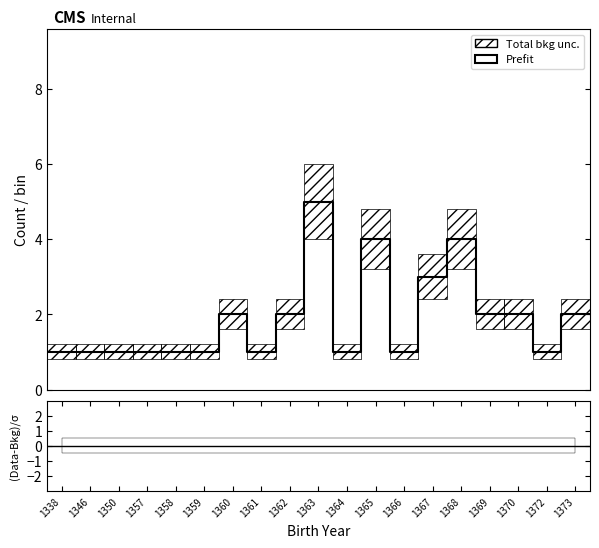

What is the maximum value shown in the chart?

5